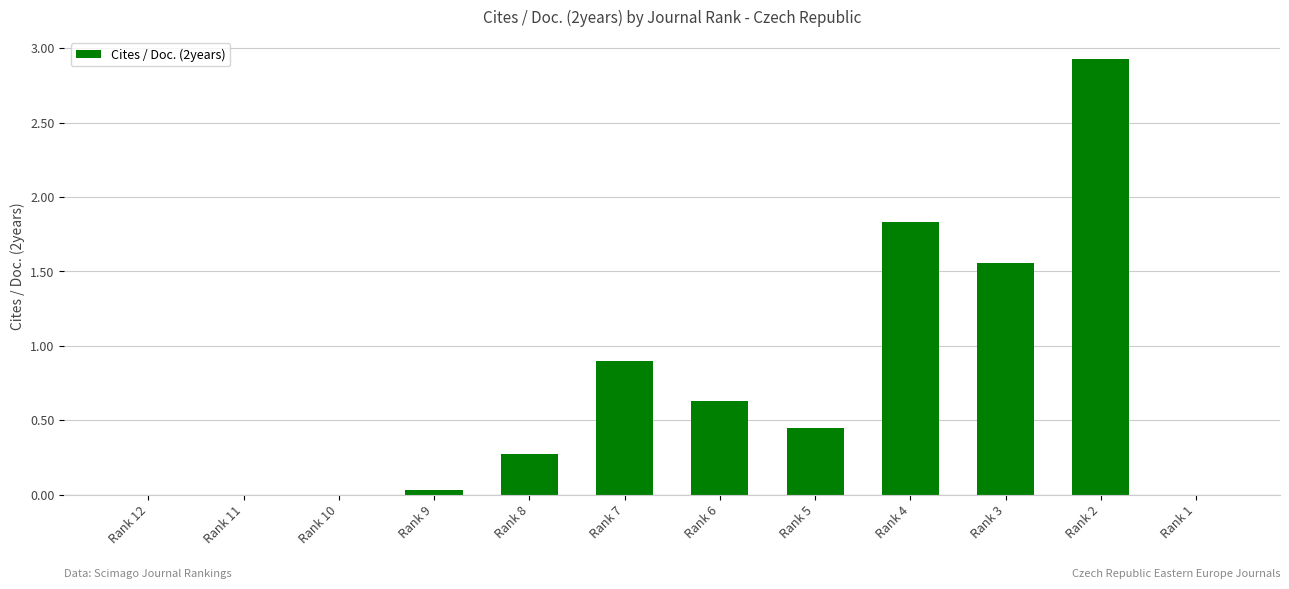

Between Rank 4 and Rank 12, which is larger?

Rank 4